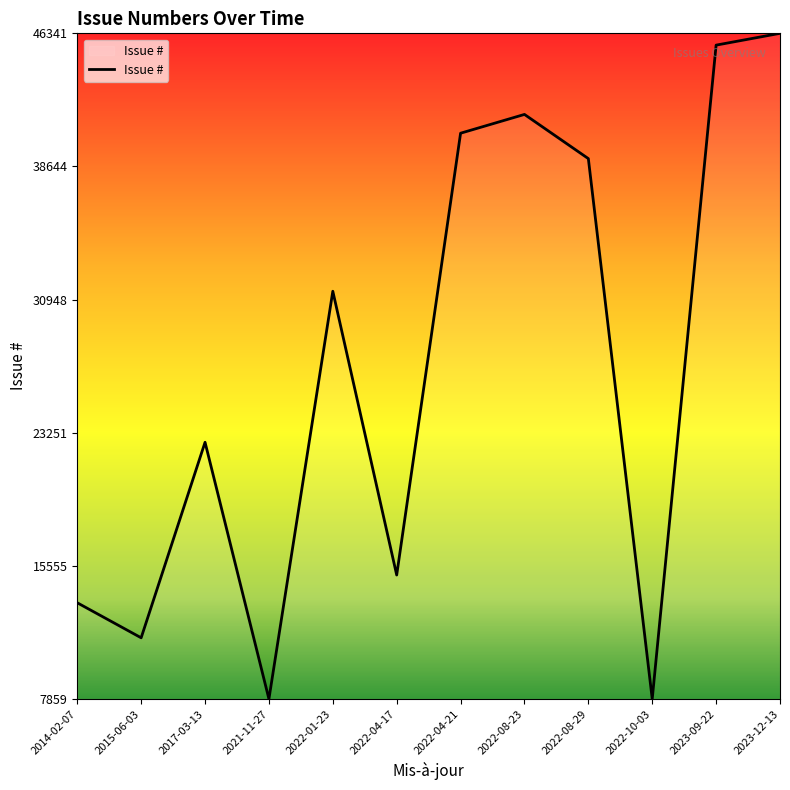

What is the maximum value shown in the chart?

46341